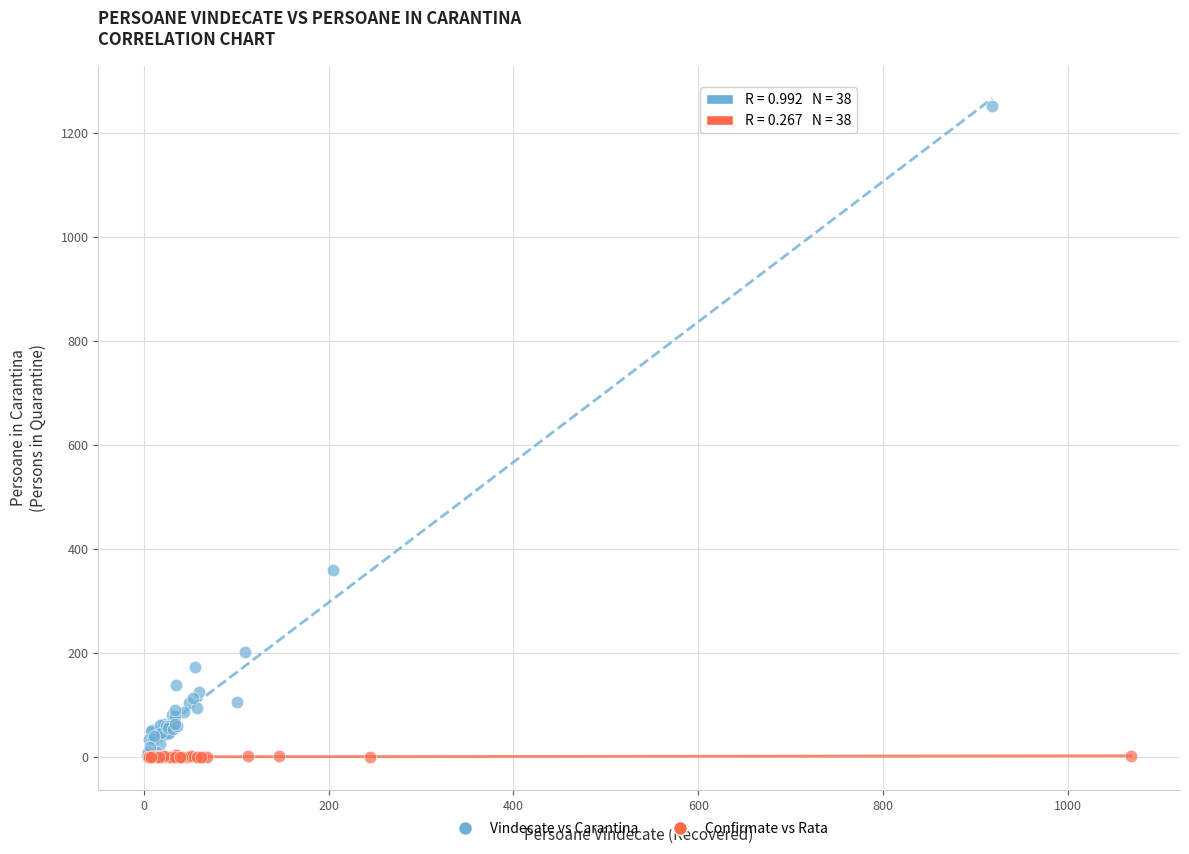

Which series has the largest Y range (max minus min)?

Vindecate vs Carantina